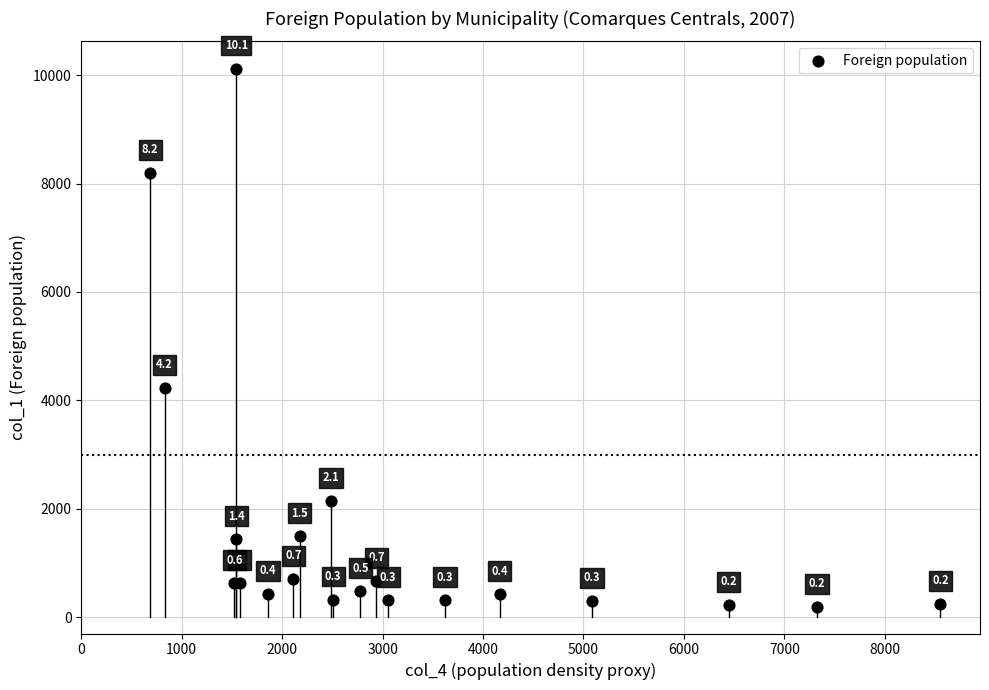

What Y value in the scatter plot is closest to 5152?

4231